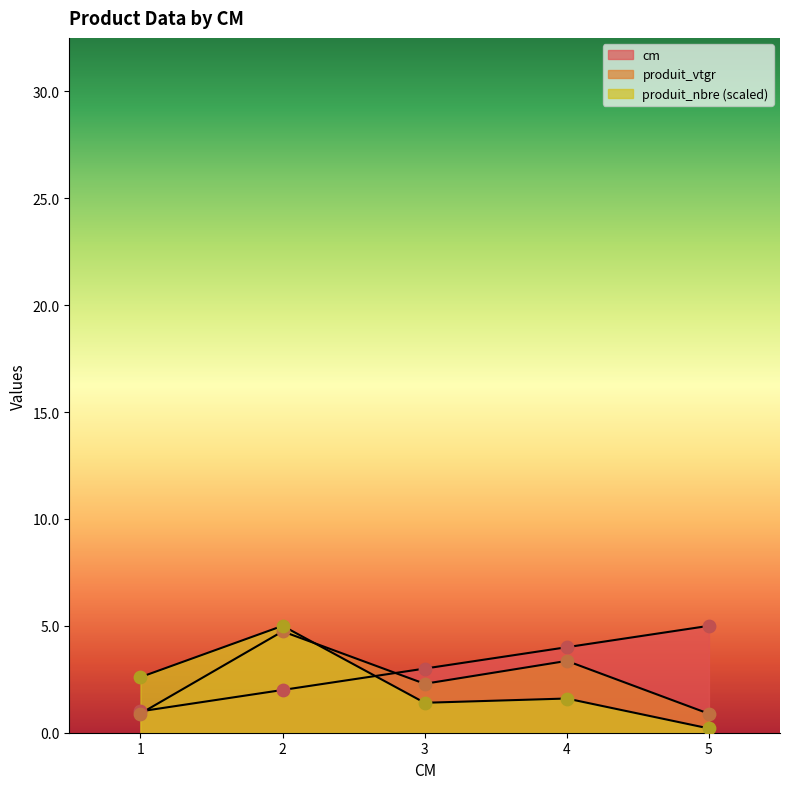

Which series contains the highest Y value?

cm